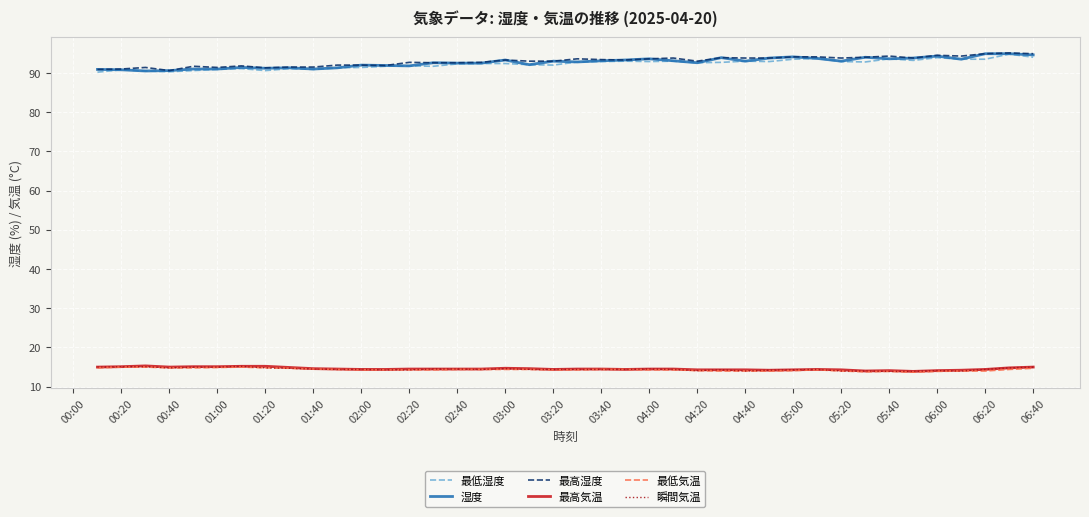

What is the greatest value displayed?

95.1